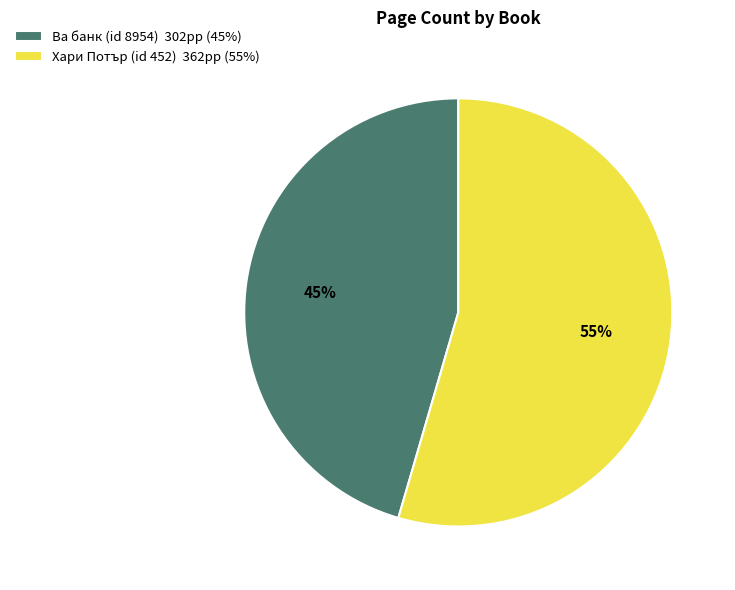

Between Хари Потър (id 452) and Ва банк (id 8954), which is larger?

Хари Потър (id 452)